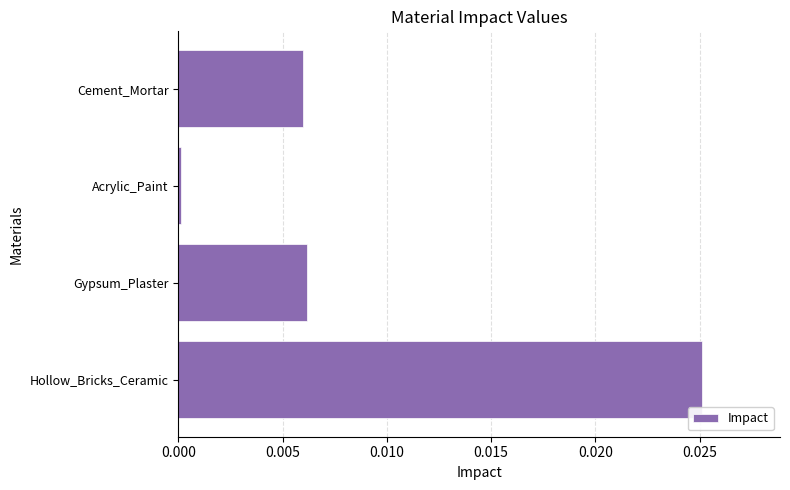

The chart shows a value of 0.0 at Cement_Mortar. True or false?

True